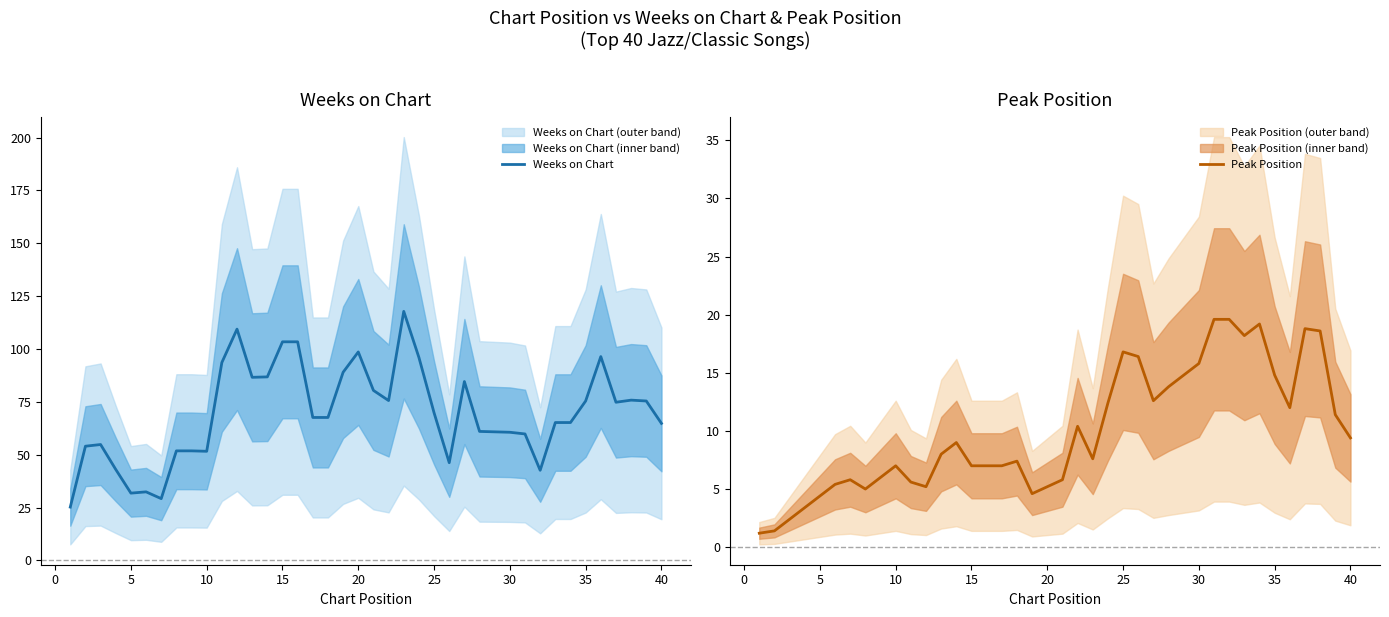

Is it true that Weeks on Chart equals 103.0 at 30?

False